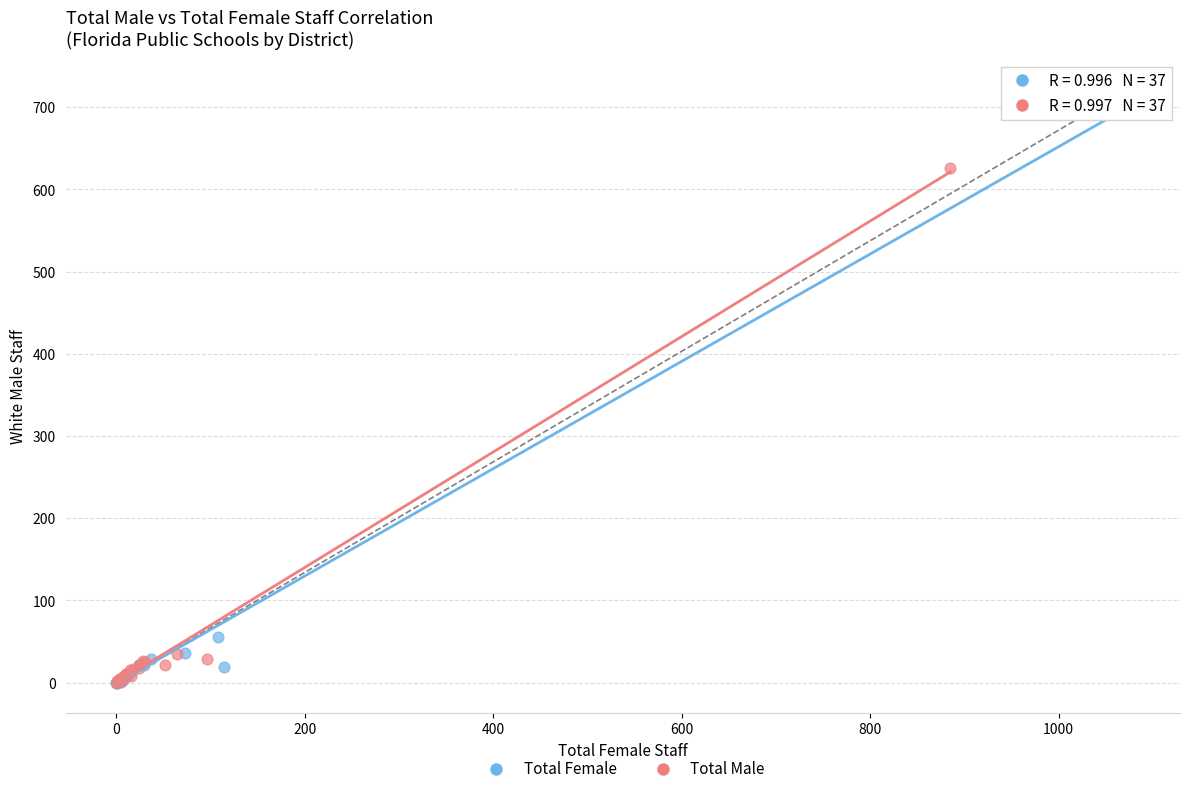

Which series has the widest spread of Y values?

Total Female